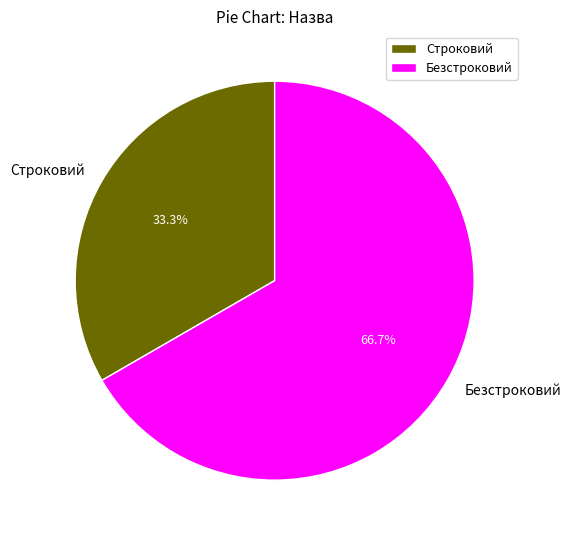

How many slices are in this pie chart?

2